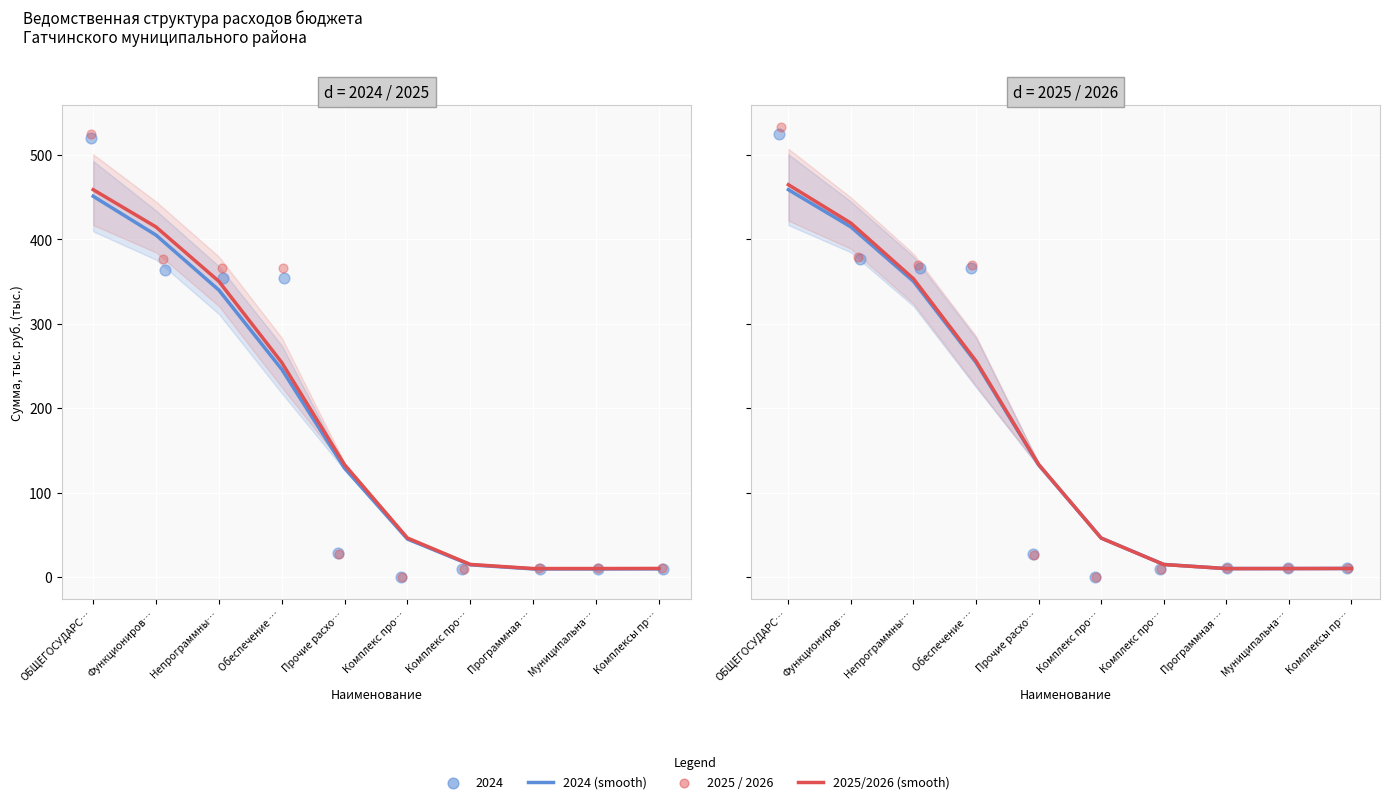

At which category is the sum across all series the highest?

ОБЩЕГОСУДАРС…